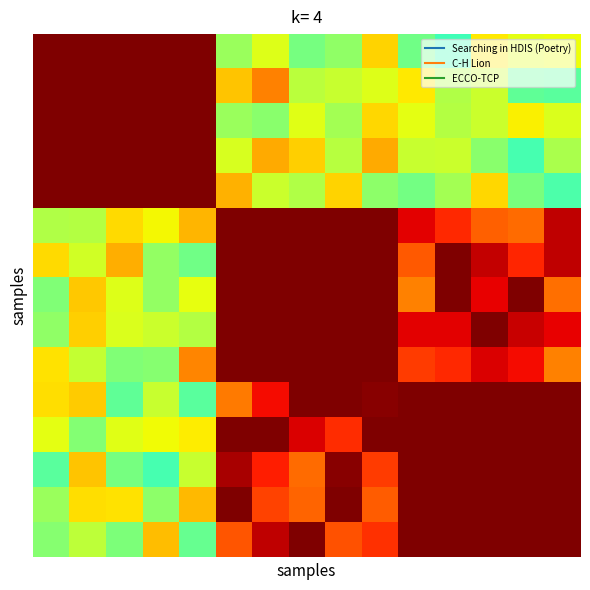

How many distinct data groups are displayed?

15